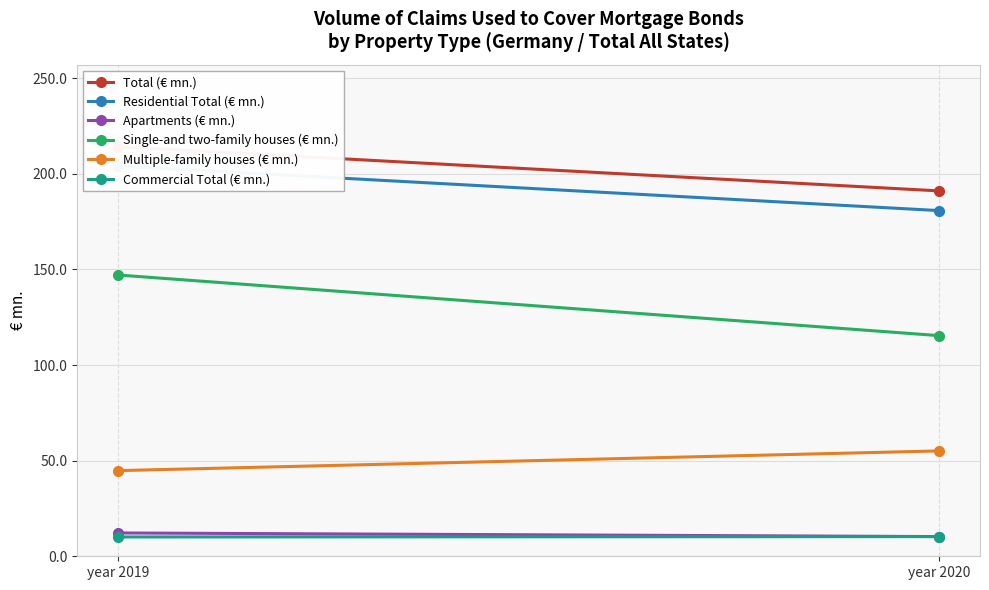

How many series are shown in this chart?

6